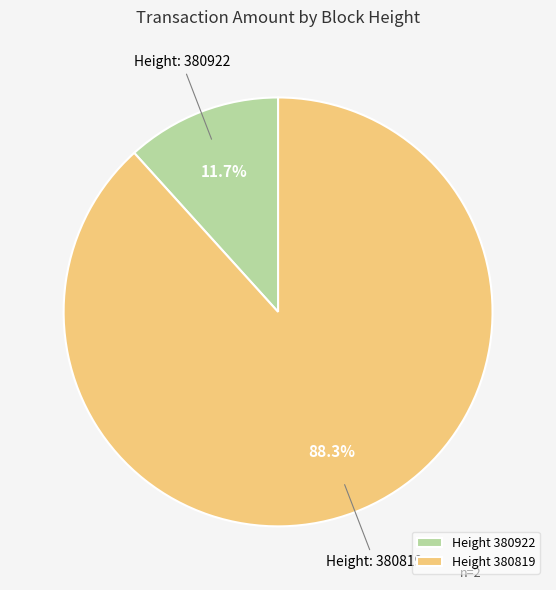

Which category has the smallest portion of the pie?

Height 380922